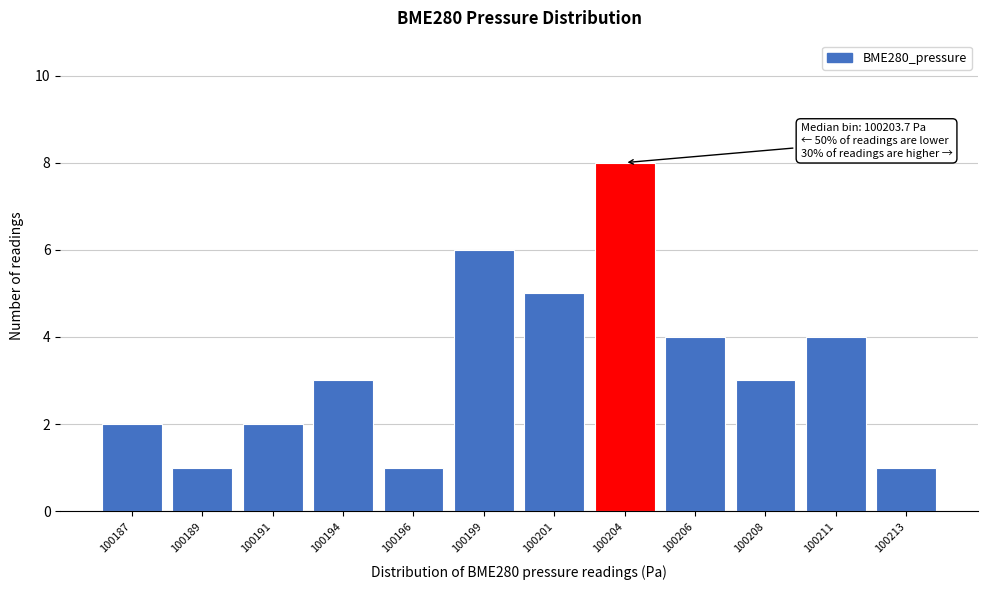

Reading left to right, list all the values displayed in this chart.

100187=2	100189=1	100191=2	100194=3	100196=1	100199=6	100201=5	100204=8	100206=4	100208=3	100211=4	100213=1